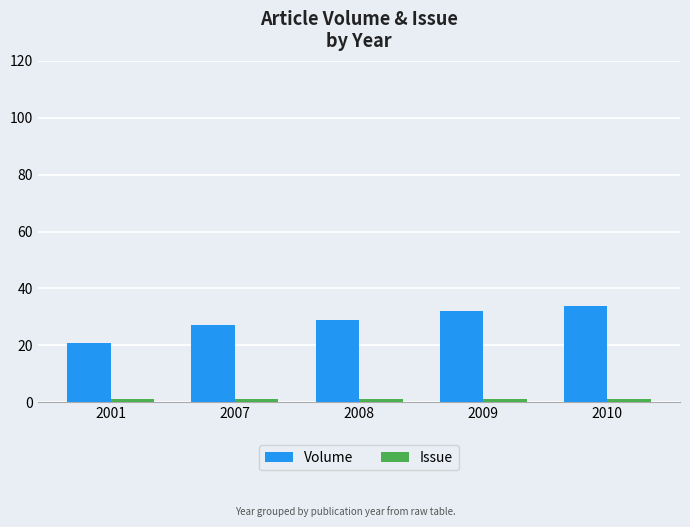

The Volume series shows 32 at 2009. True or false?

True